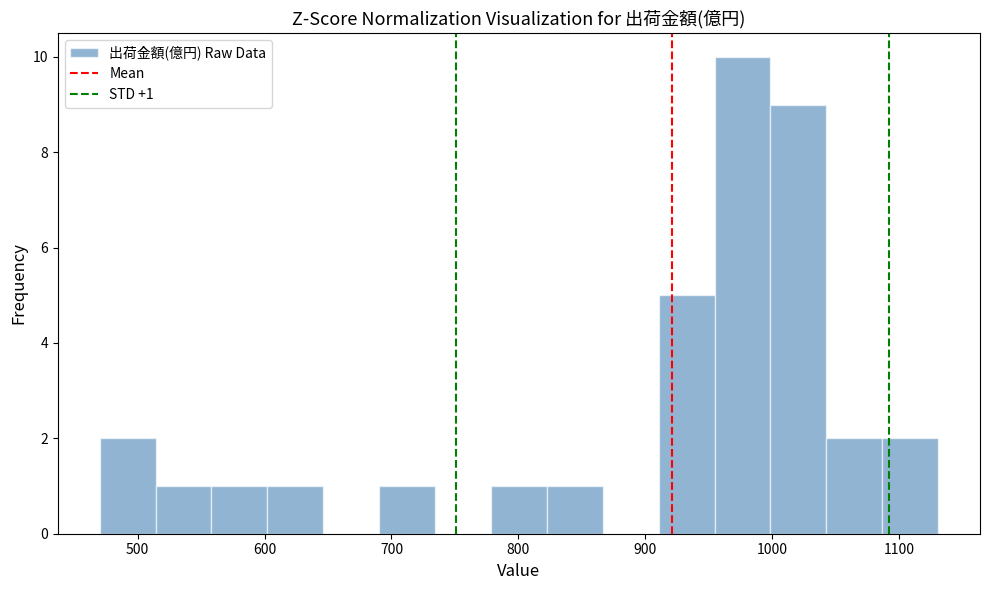

Over which range of the x-axis is the bar tallest?

950 to 1000